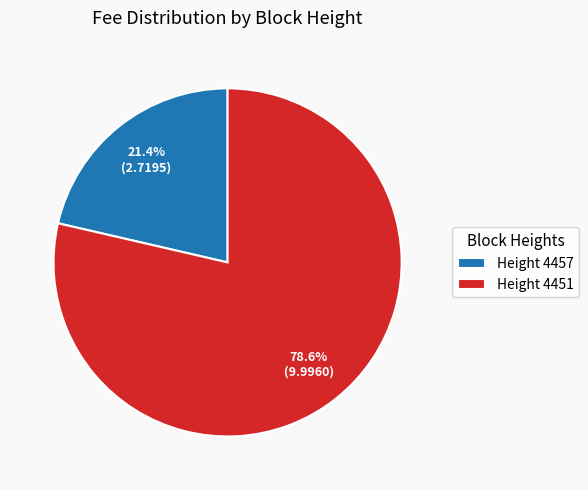

Does Height 4457 represent more than half of the total?

No